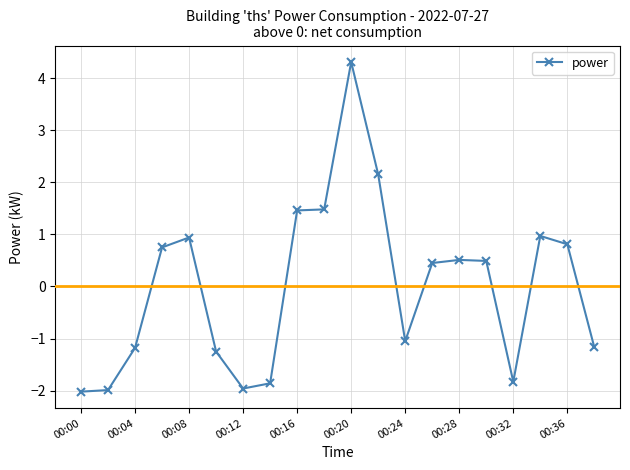

How many series are shown in this chart?

1